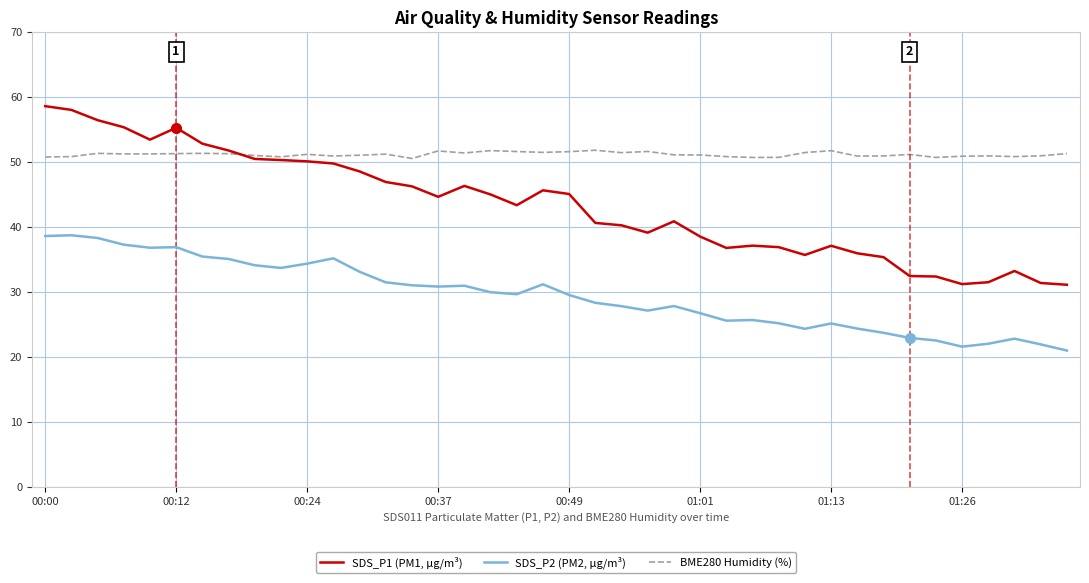

How many lines are shown in the chart?

3